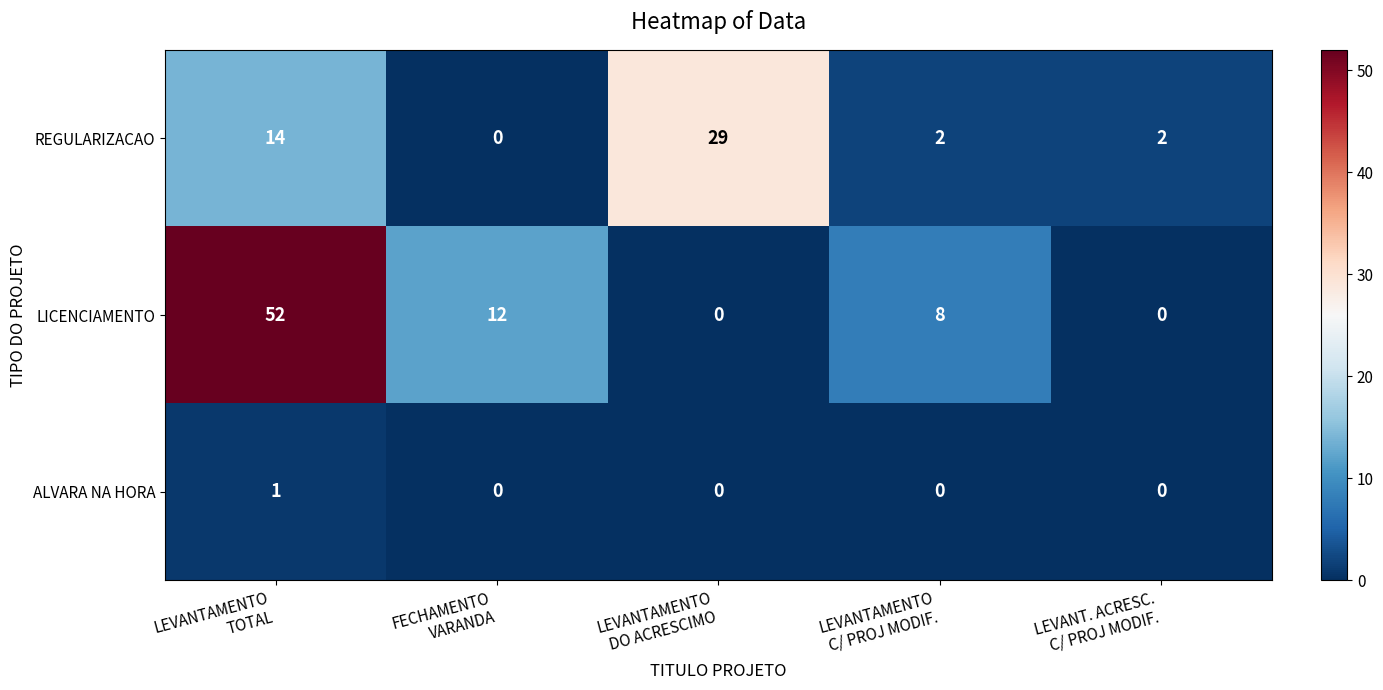

Reading left to right, transcribe all the data shown in this chart.

REGULARIZACAO: 14	0	29	2	2
LICENCIAMENTO: 52	12	0	8	0
ALVARA NA HORA: 1	0	0	0	0